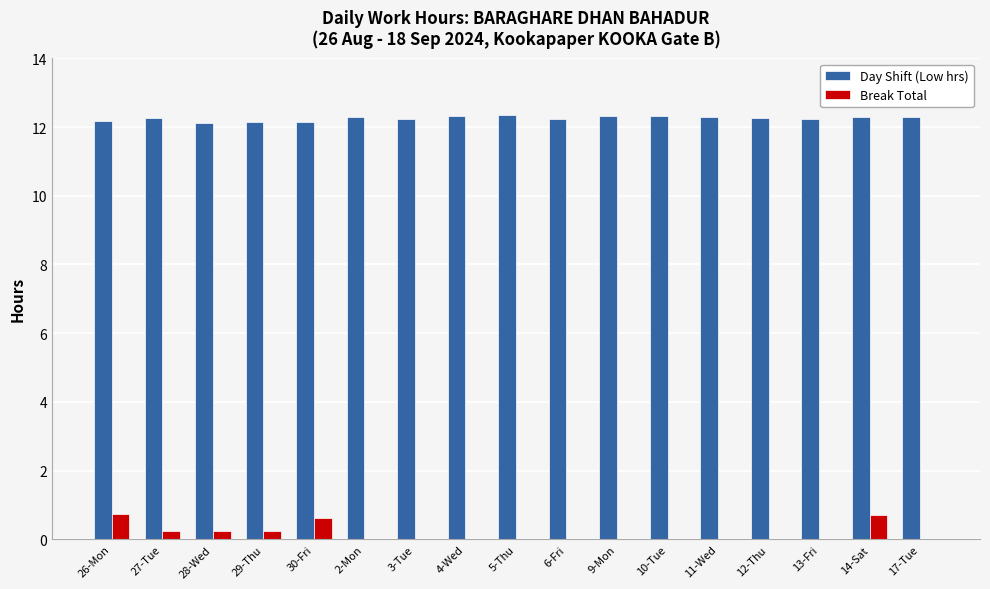

Which series has the largest total across all categories?

Day Shift (Low hrs)